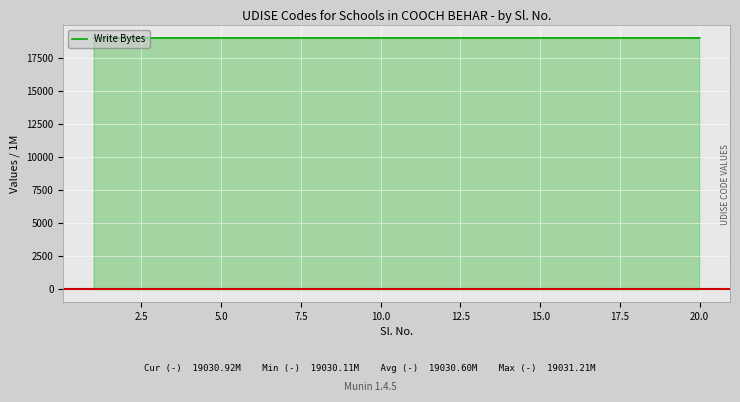

What is the greatest value displayed?

19031.2